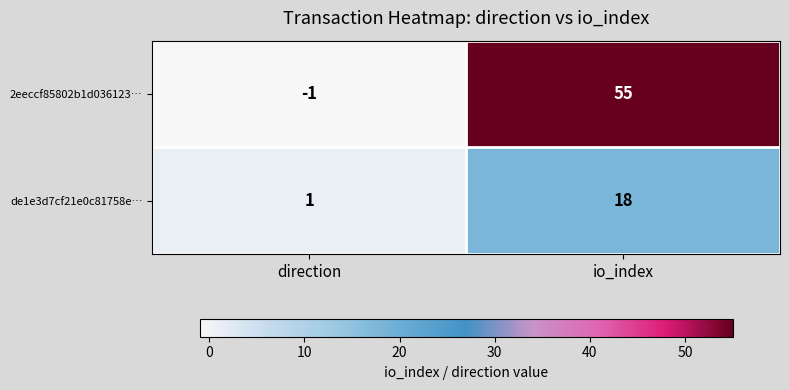

The value of 2eeccf85802b1d036123… at direction is -1. True or false?

True